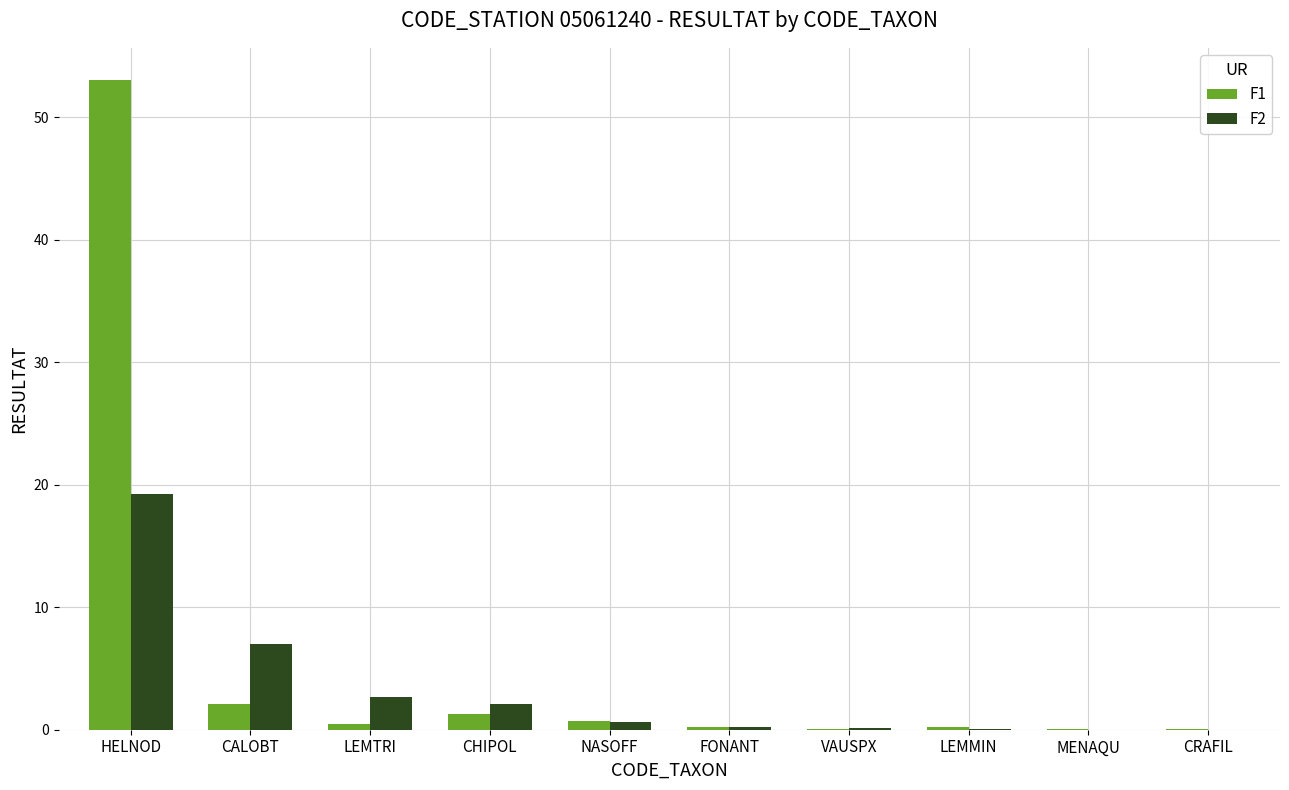

What is the sum of all F1 values?

58.1